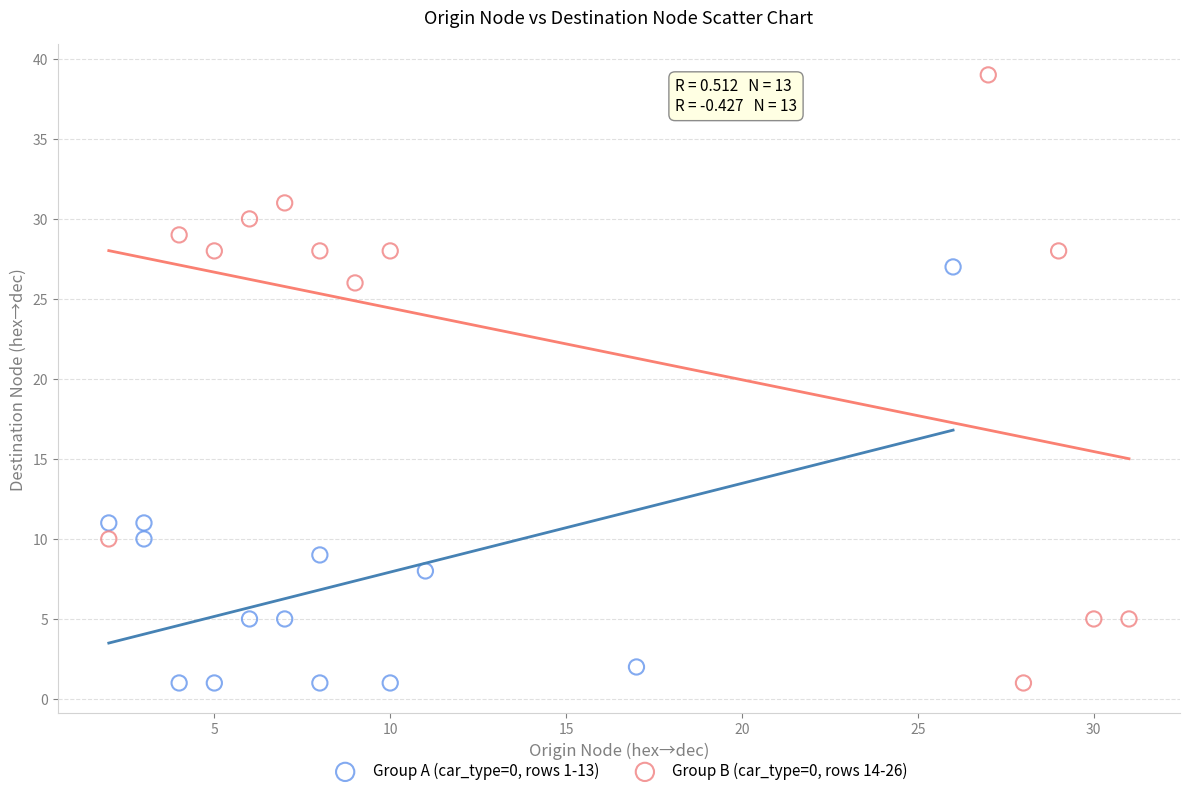

Which series contains the highest Y value?

Group B (car_type=0, rows 14-26)